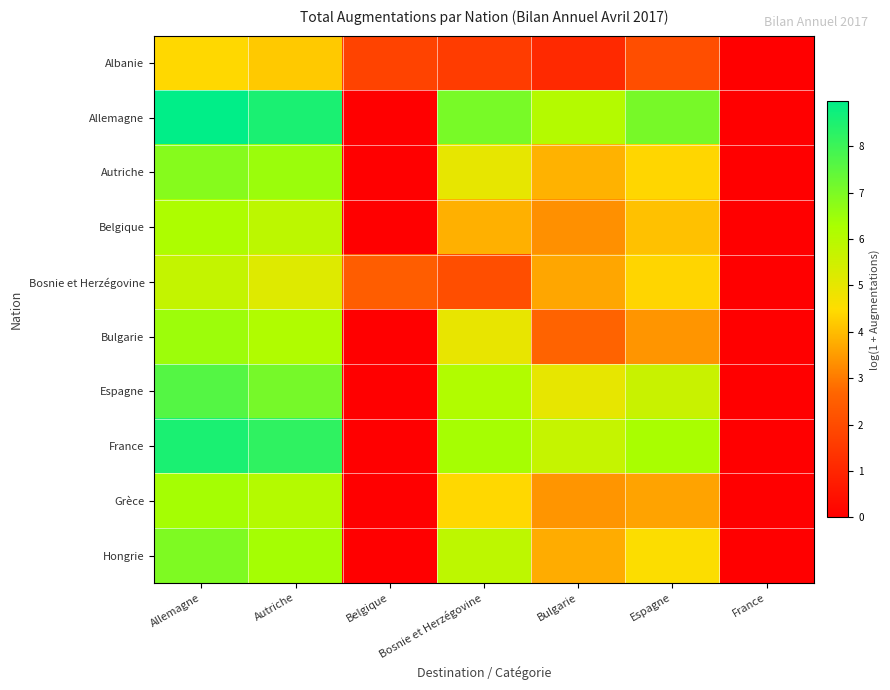

At how many categories does at least one series exceed 3?

5